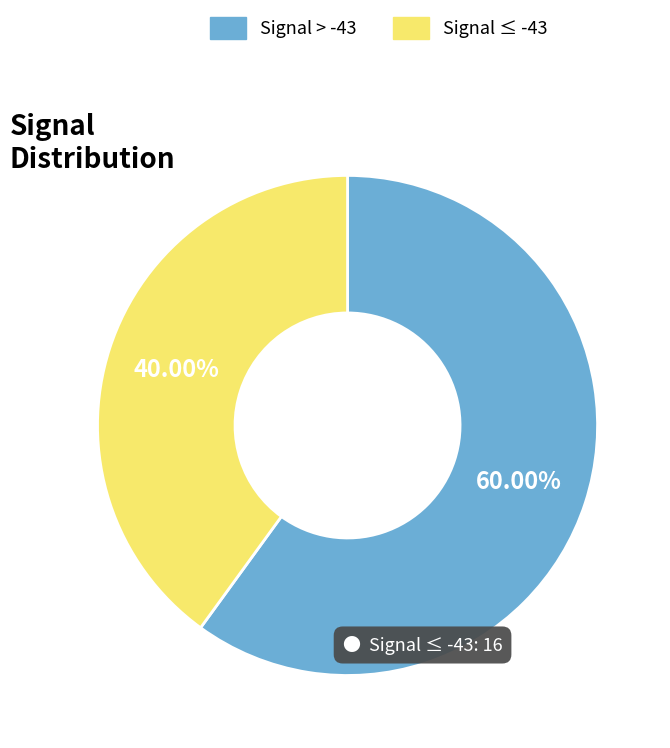

Is Signal > -43 the majority of the pie?

Yes